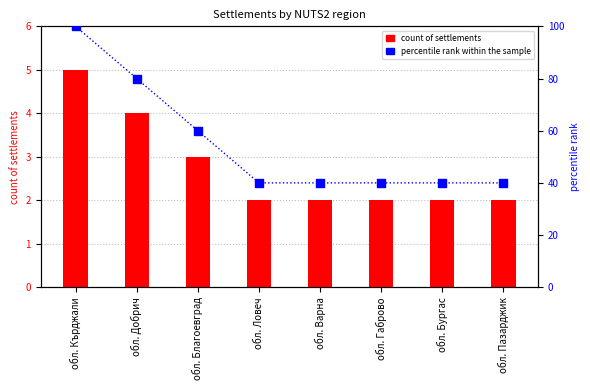

At which category is the sum across all series the highest?

обл. Кърджали